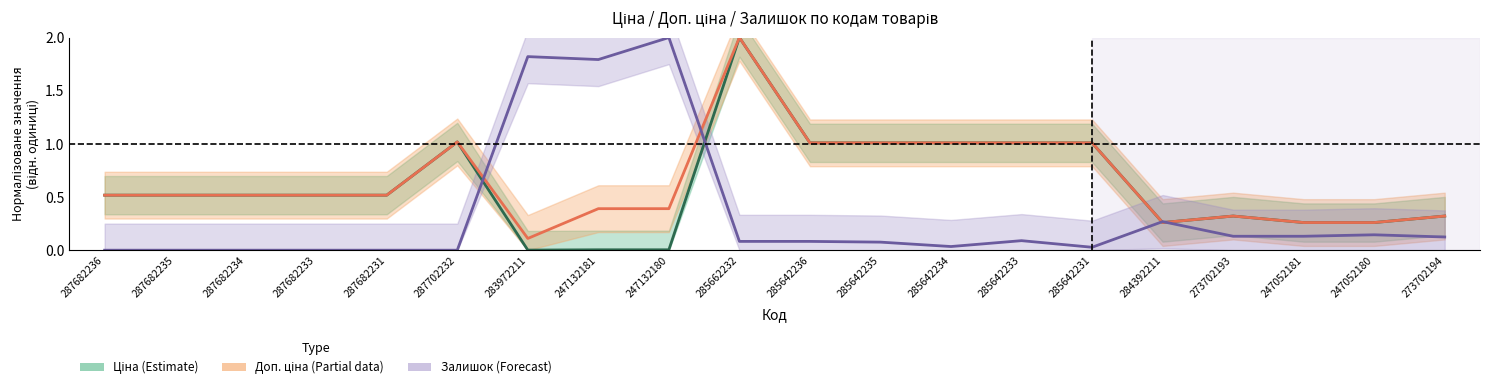

Which category has the highest value in the Залишок (Forecast) series?

247132180